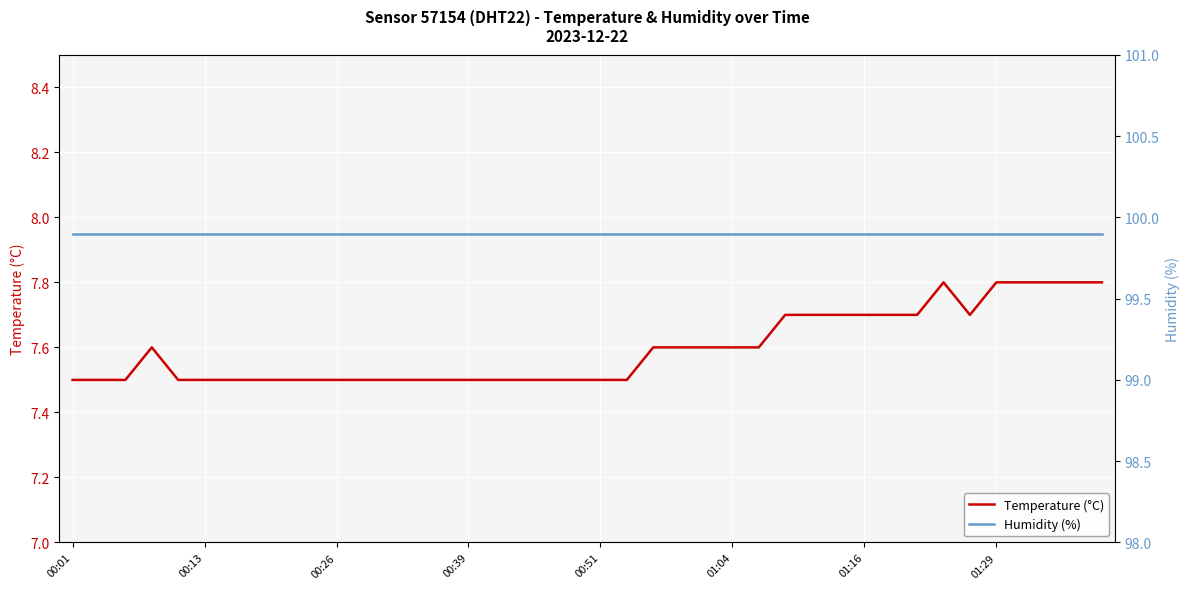

Which label corresponds to the largest value in the chart?

00:01